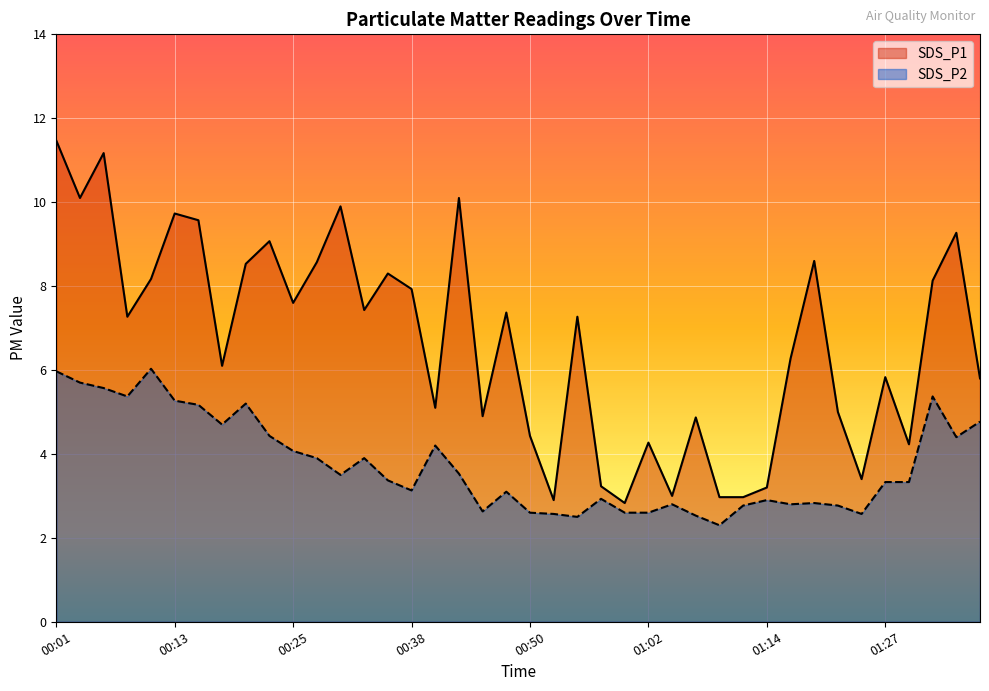

Rank the series by their average value, from highest to lowest.

SDS_P1, SDS_P2